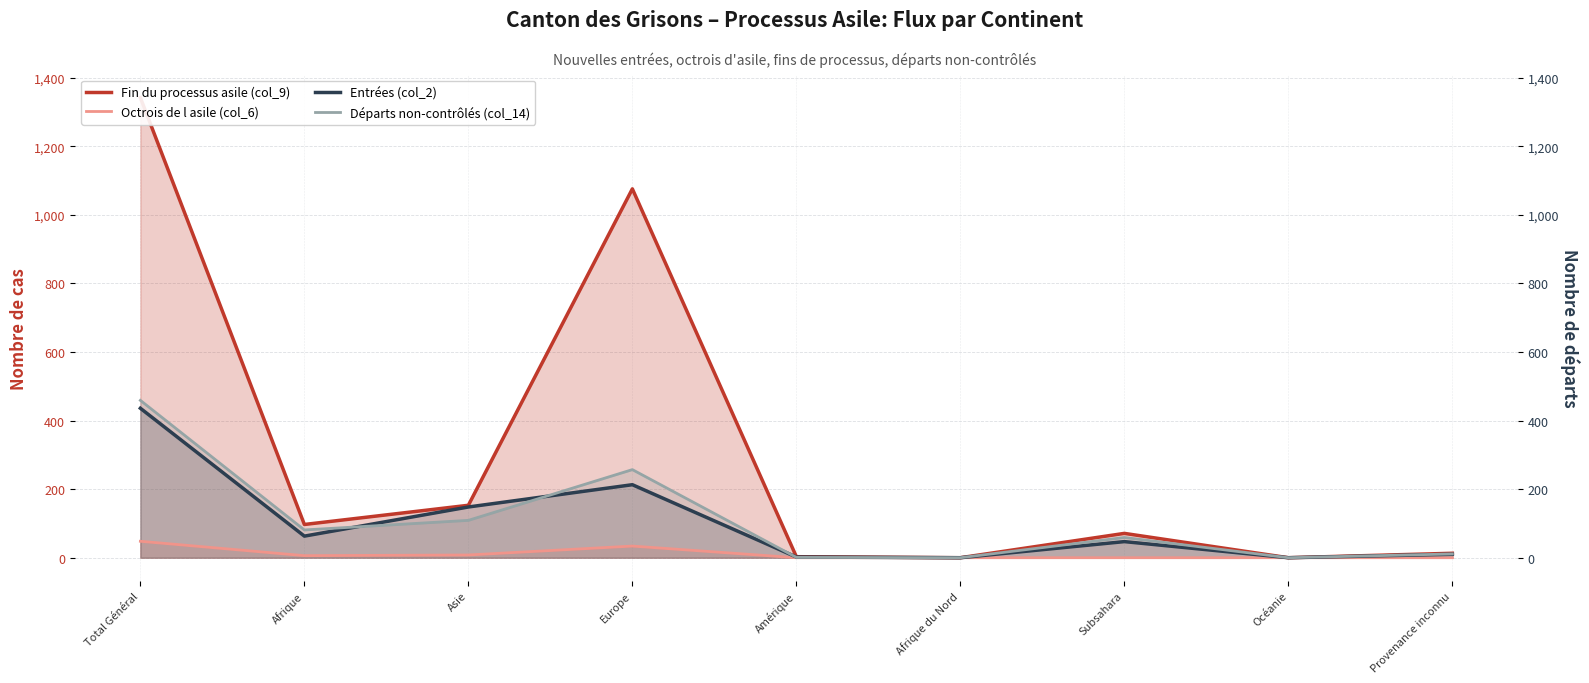

What is the difference between the Octrois de l asile (col_6) values at Provenance inconnu and Europe?

34